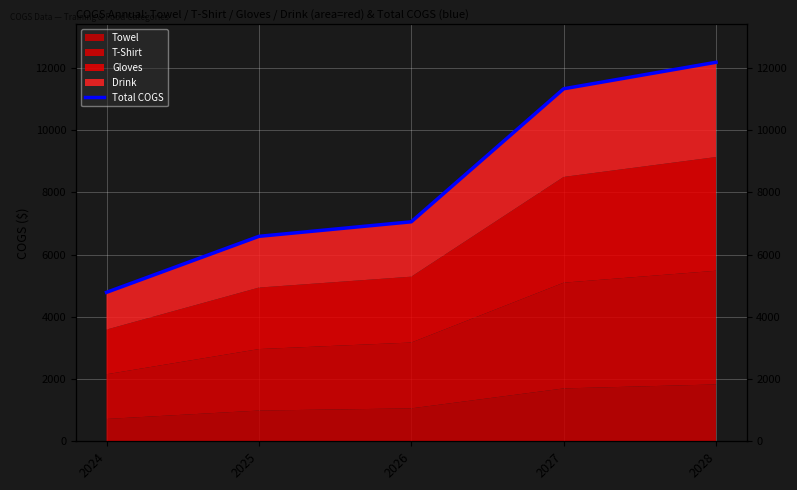

What is the greatest value displayed?

12181.7